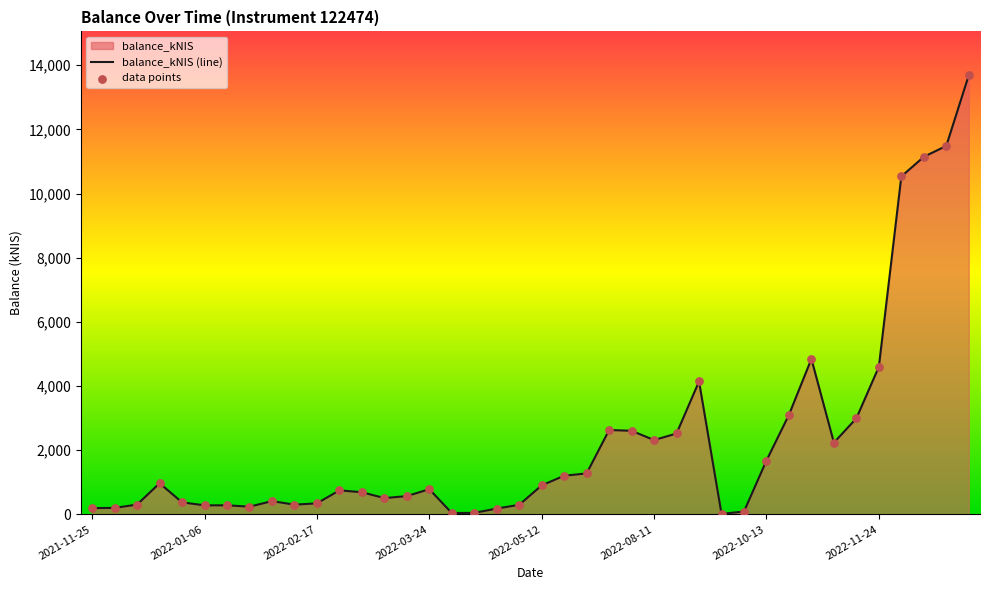

Which series has the largest total across all categories?

balance_kNIS (line)